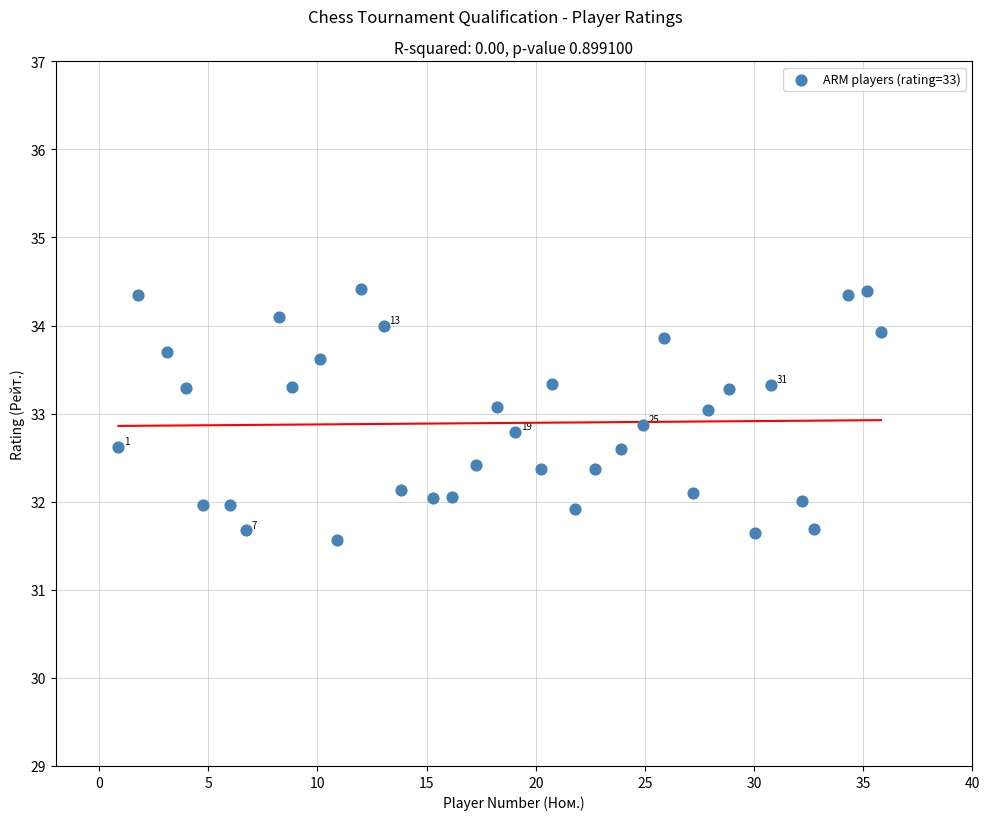

What is the range of X values (max minus min)?

34.9